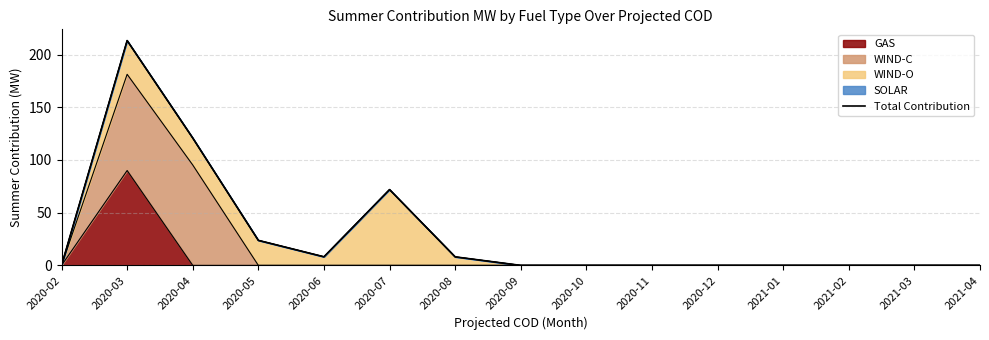

What is the sum of all values?

446.1